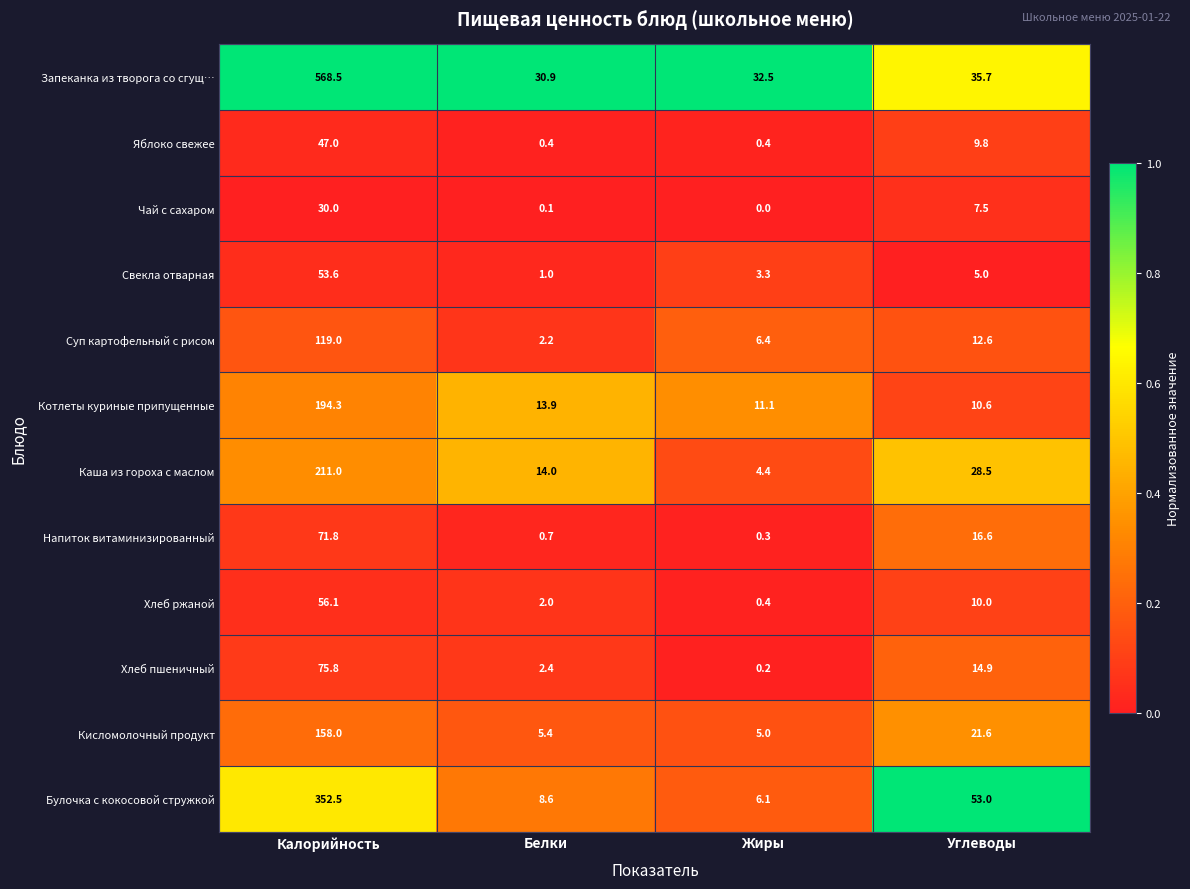

At which label does Кисломолочный продукт first exceed 21?

Калорийность